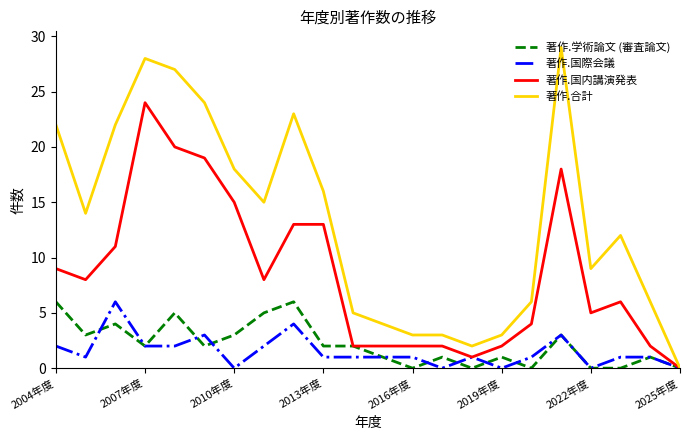

Which series has the largest range (max minus min)?

著作.合計